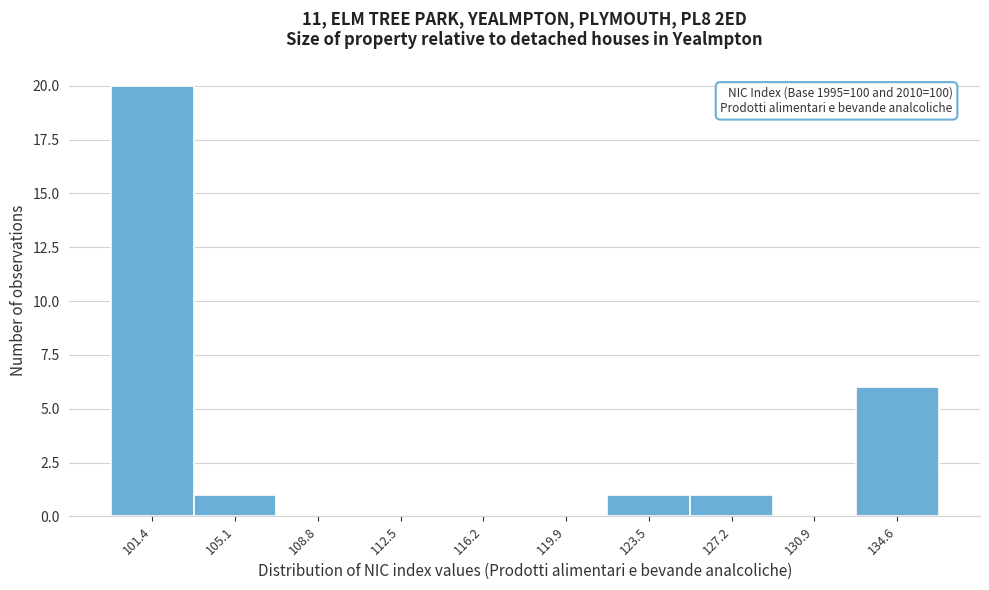

Reading left to right, what are all the values shown in this chart?

101.4=20	105.1=1	108.8=0	112.5=0	116.2=0	119.9=0	123.5=1	127.2=1	130.9=0	134.6=6